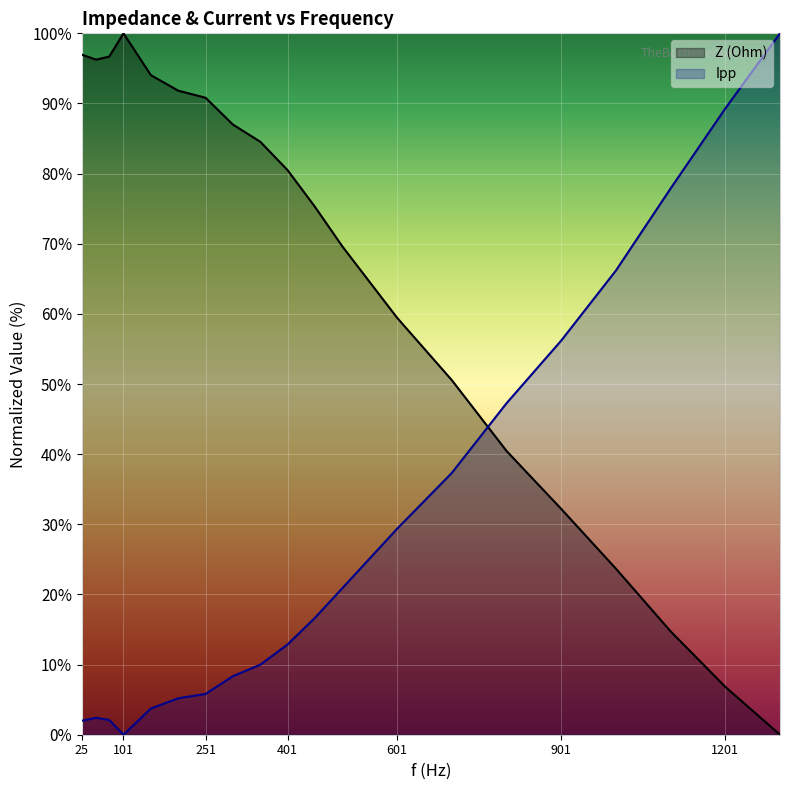

What is the difference between the highest and lowest values at 251?

85.0